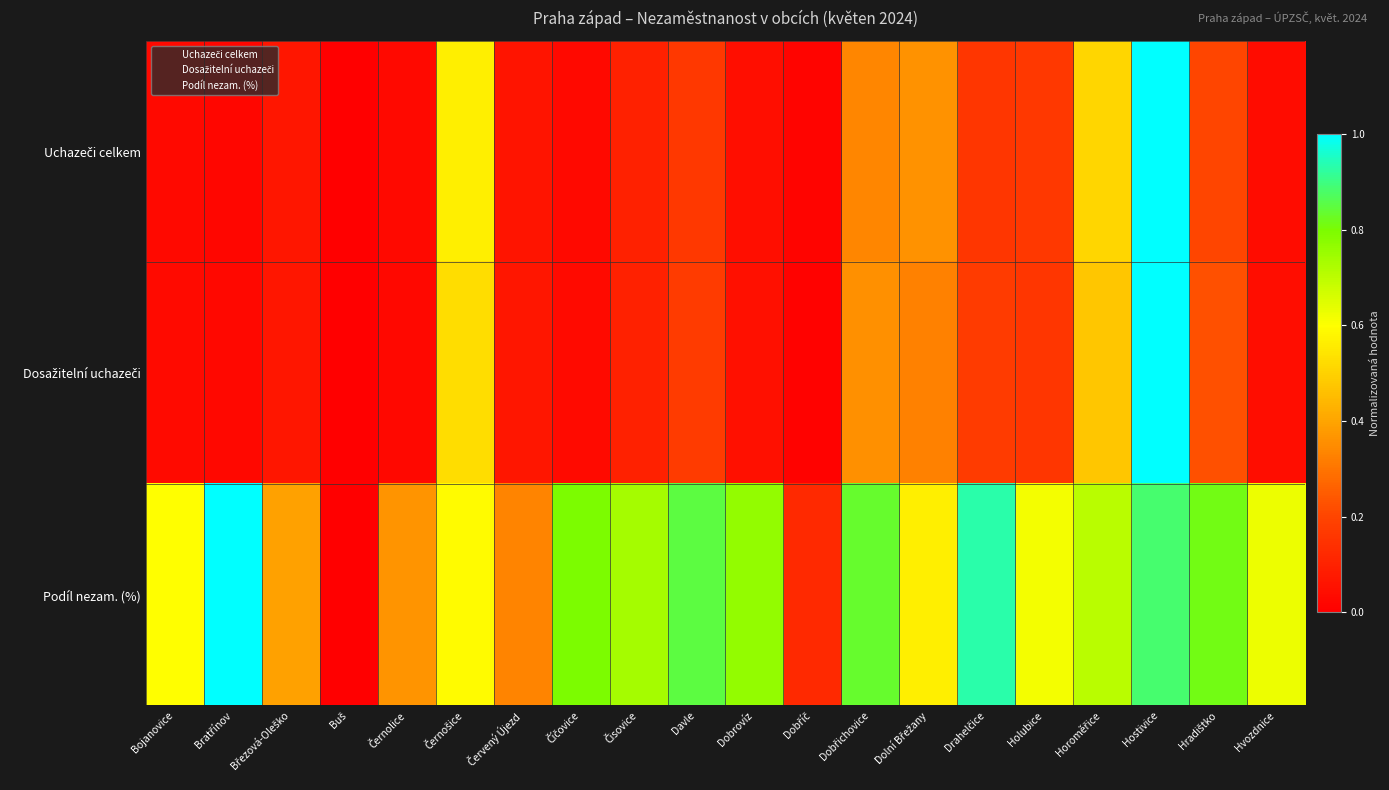

Rank the series at Čisovice from highest to lowest value.

Podíl nezam. (%), Dosažitelní uchazeči, Uchazeči celkem